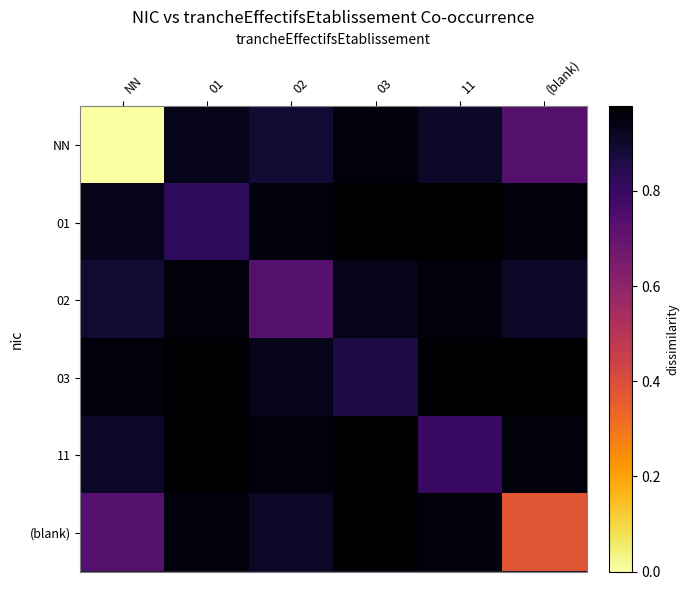

Rank the series at 11 from highest to lowest value.

01, 03, 02, (blank), NN, 11